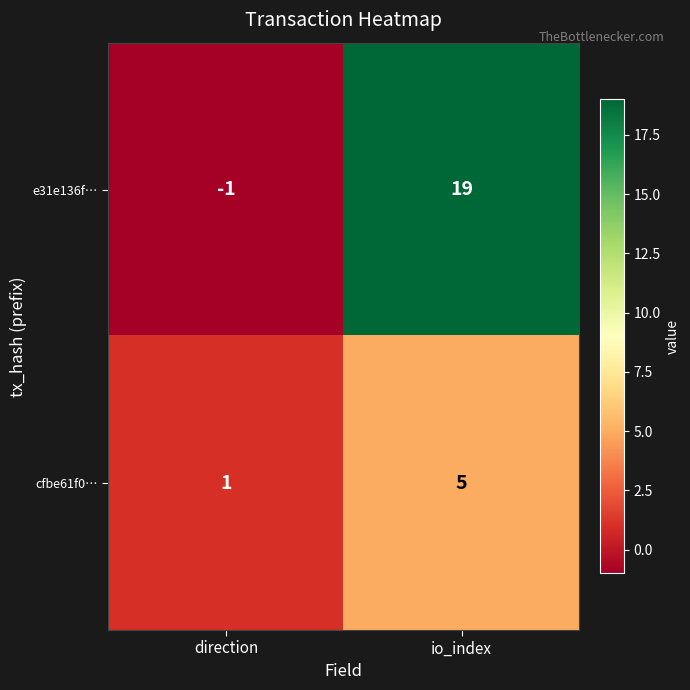

What is the spread (max minus min) of values at io_index?

14